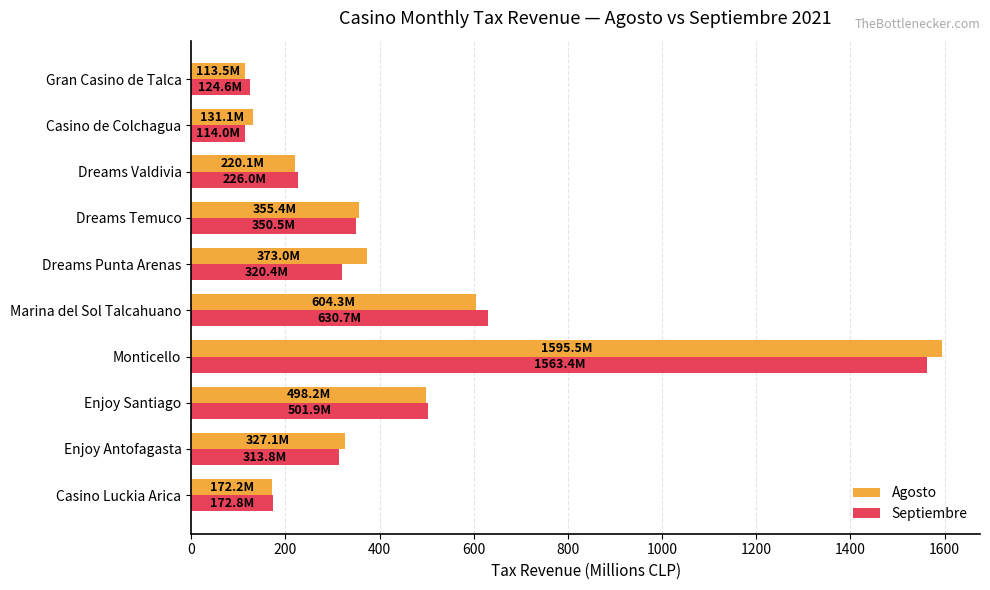

What is the sum of all Agosto values?

4390.4